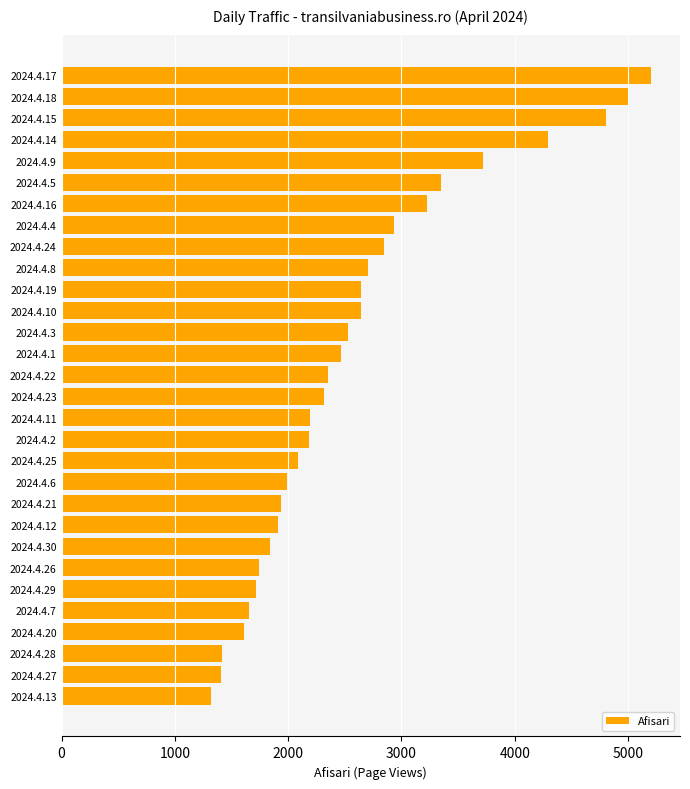

How many categories are shown in the chart?

30